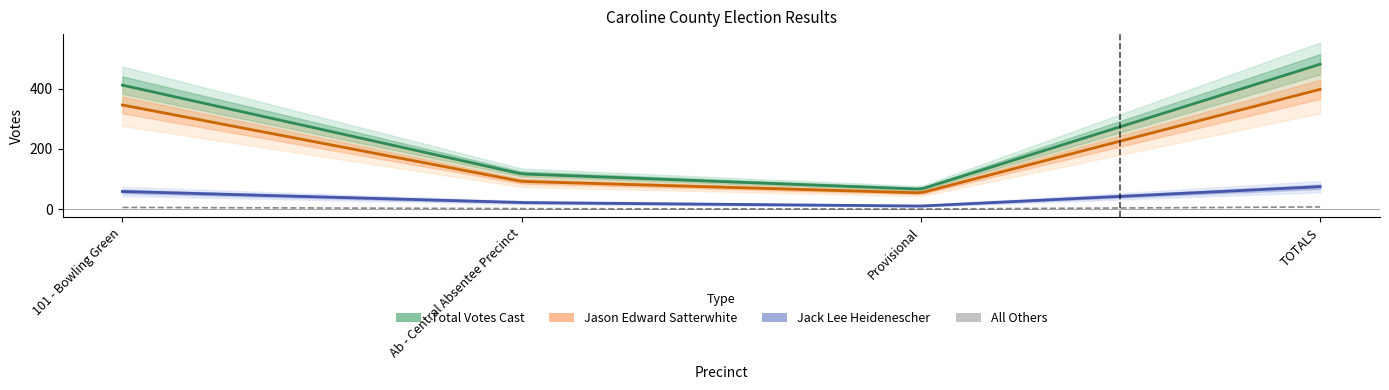

Which category has the highest value across all series?

TOTALS